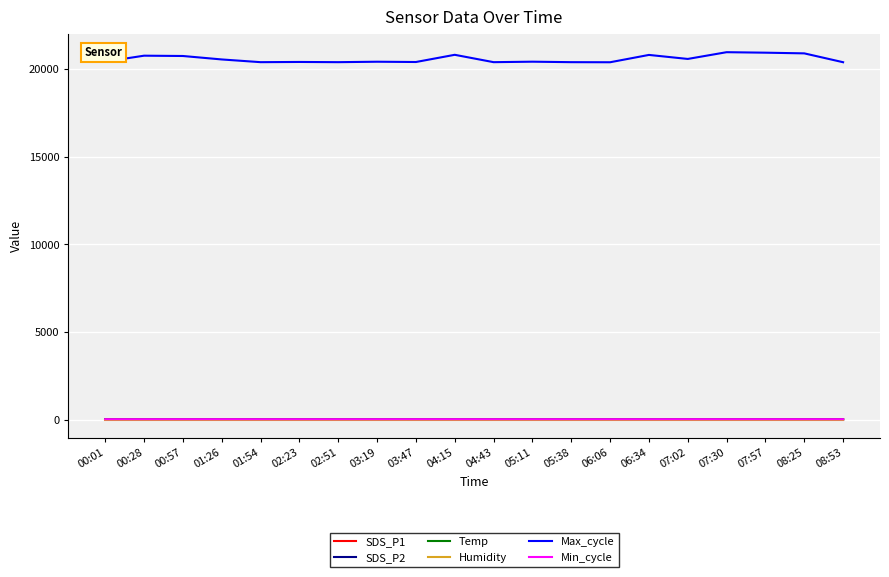

True or false: Max_cycle and Humidity cross at least once.

False